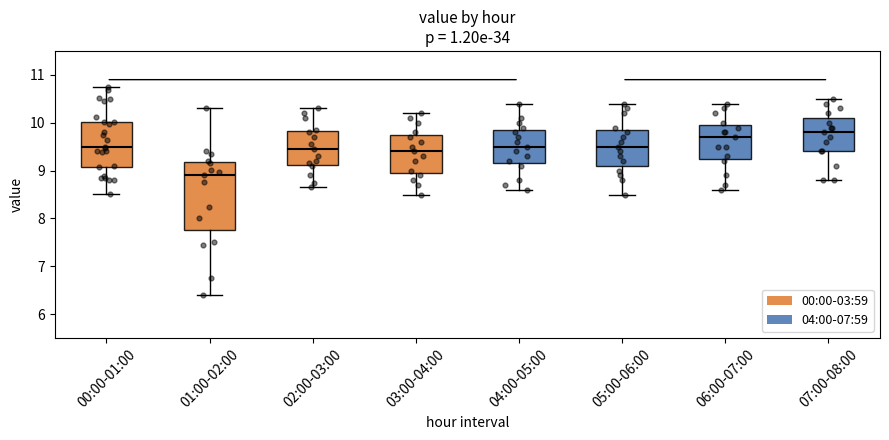

Reading left to right, transcribe this box plot: for each box, give where its median line is, the range the box spans, and where its two whiskers end, as read against the y-axis. The values are not printed on the chart, so give them approximately, as read against the axis.

00:00-01:00: median 9.5, box 9.1 to 10.0, whiskers 8.5 to 10.8
01:00-02:00: median 8.9, box 7.8 to 9.2, whiskers 6.4 to 10.3
02:00-03:00: median 9.5, box 9.1 to 9.8, whiskers 8.7 to 10.3
03:00-04:00: median 9.4, box 9.0 to 9.8, whiskers 8.5 to 10.2
04:00-05:00: median 9.5, box 9.2 to 9.9, whiskers 8.6 to 10.4
05:00-06:00: median 9.5, box 9.1 to 9.9, whiskers 8.5 to 10.4
06:00-07:00: median 9.7, box 9.3 to 10.0, whiskers 8.6 to 10.4
07:00-08:00: median 9.8, box 9.4 to 10.1, whiskers 8.8 to 10.5